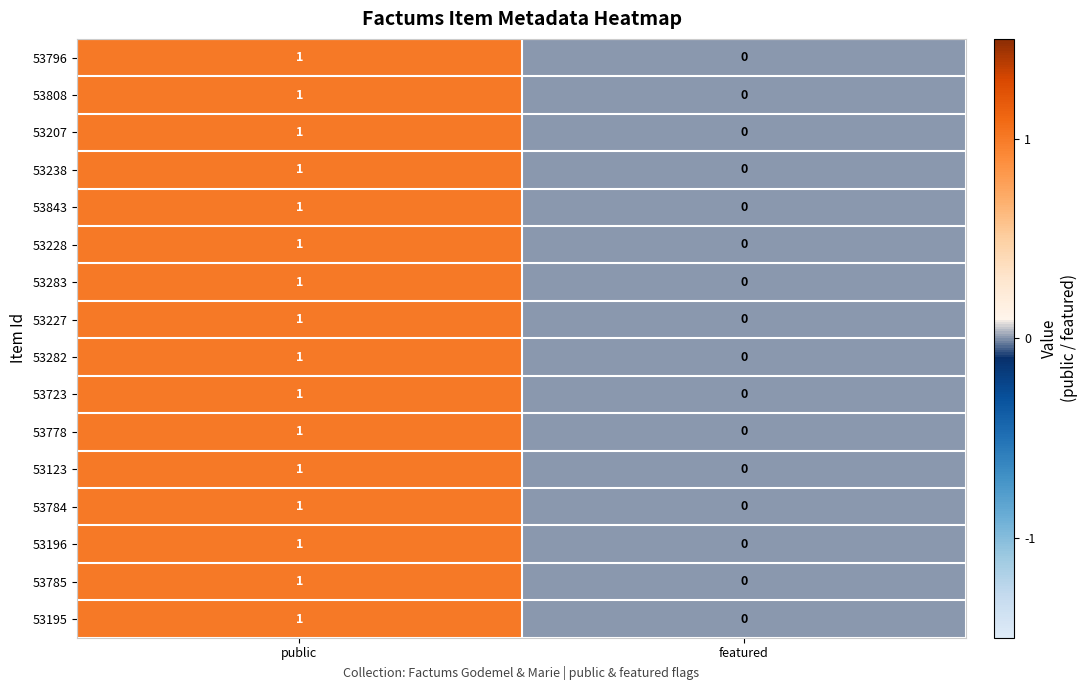

List the labels in order of 53843 value, largest first.

public, featured